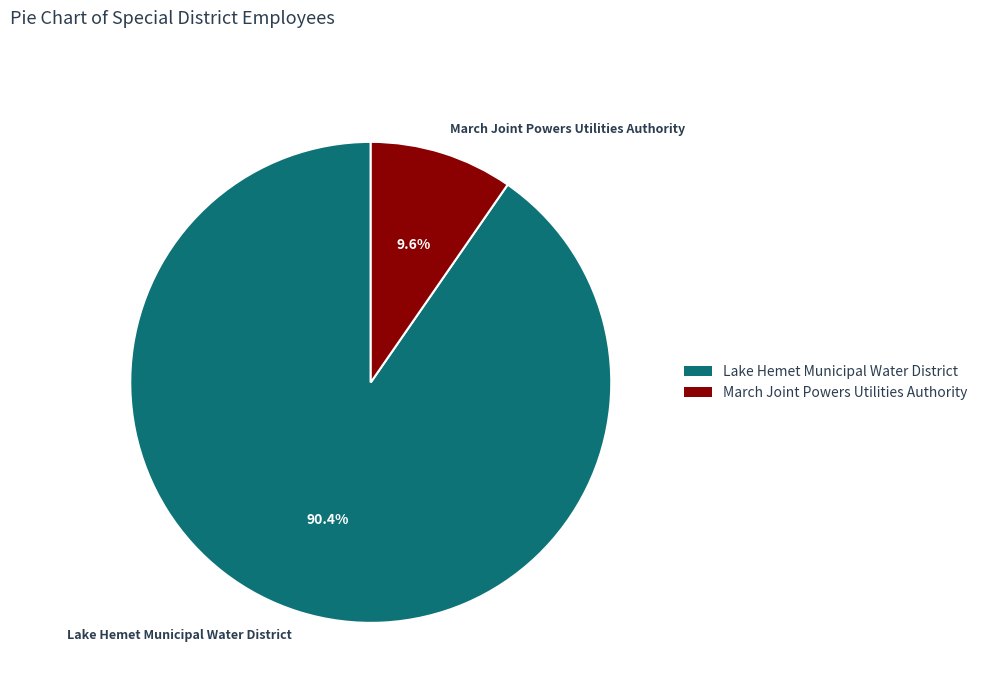

Which slice is the largest?

Lake Hemet Municipal Water District